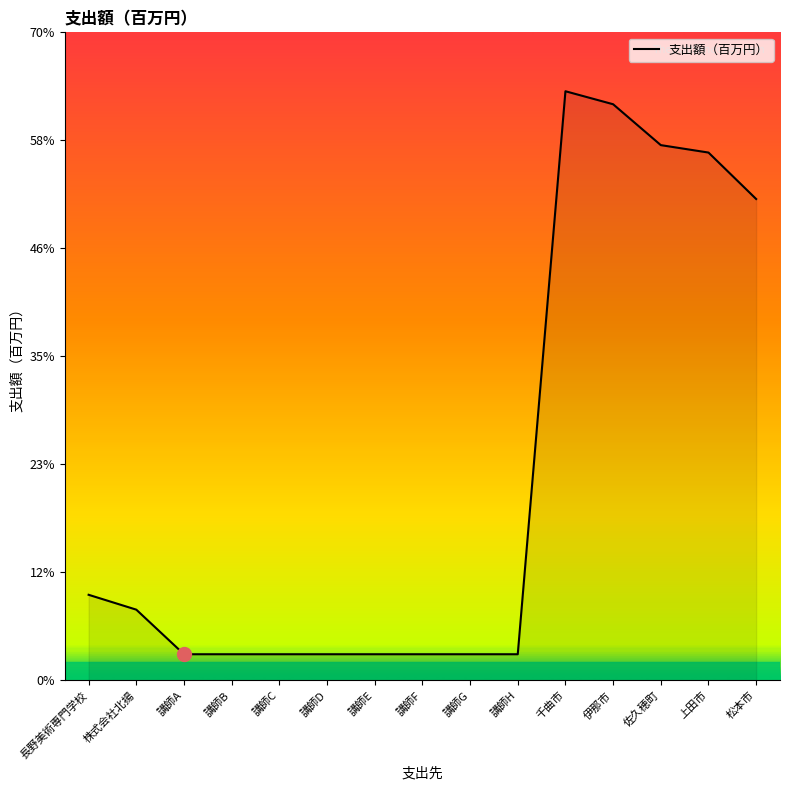

Is this an area chart (filled region under the line)?

Yes